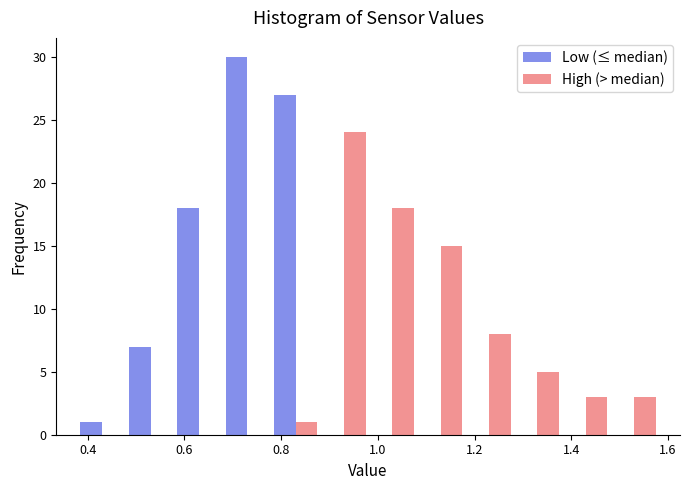

Reading left to right, list every range on the x-axis with the height of the bar of each series over it. The values are not printed on the chart, so give them approximately, as read against the axis.

0.38 to 0.48: Low (≤ median)=1	High (> median)=0
0.48 to 0.58: Low (≤ median)=7	High (> median)=0
0.58 to 0.68: Low (≤ median)=18	High (> median)=0
0.68 to 0.78: Low (≤ median)=30	High (> median)=0
0.78 to 0.88: Low (≤ median)=27	High (> median)=1
0.88 to 0.98: Low (≤ median)=0	High (> median)=24
0.98 to 1.08: Low (≤ median)=0	High (> median)=18
1.08 to 1.18: Low (≤ median)=0	High (> median)=15
1.18 to 1.28: Low (≤ median)=0	High (> median)=8
1.28 to 1.38: Low (≤ median)=0	High (> median)=5
1.38 to 1.48: Low (≤ median)=0	High (> median)=3
1.48 to 1.58: Low (≤ median)=0	High (> median)=3